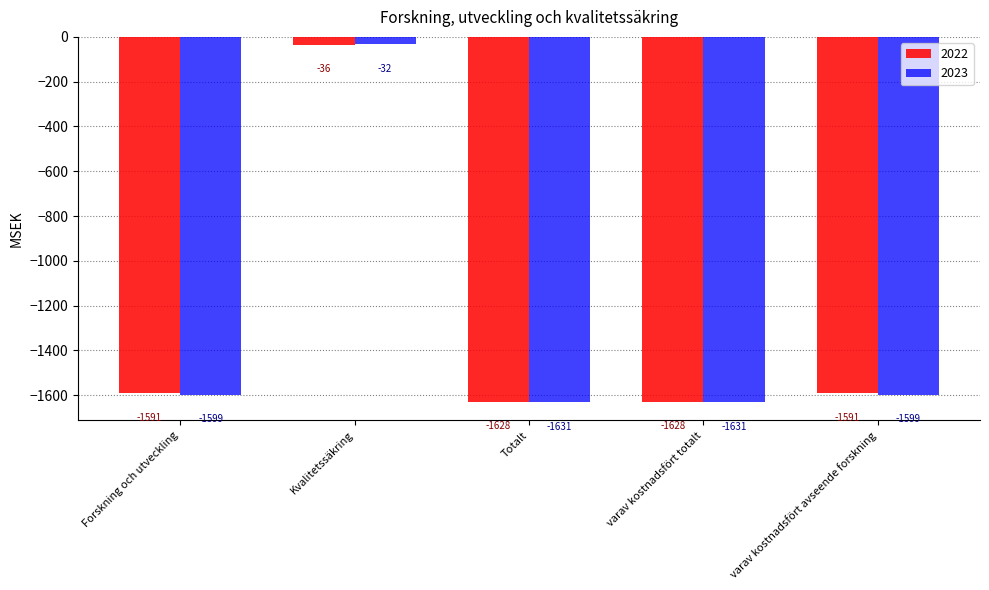

What is the approximate value of 2023 at Kvalitetssäkring?

-32